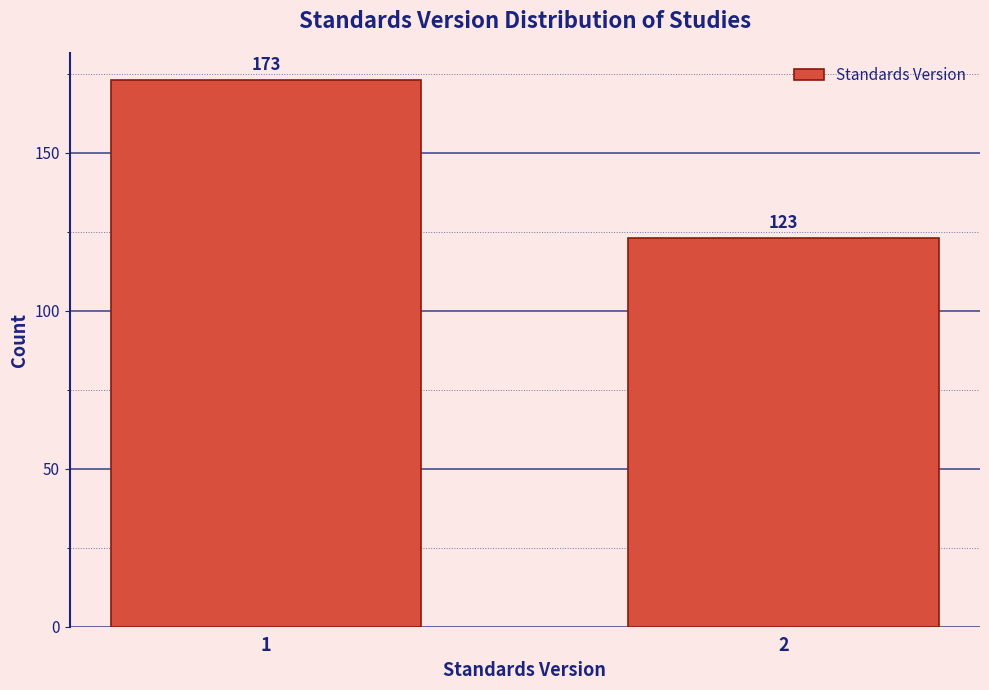

Reading left to right, transcribe all the data shown in this chart.

1=173	2=123